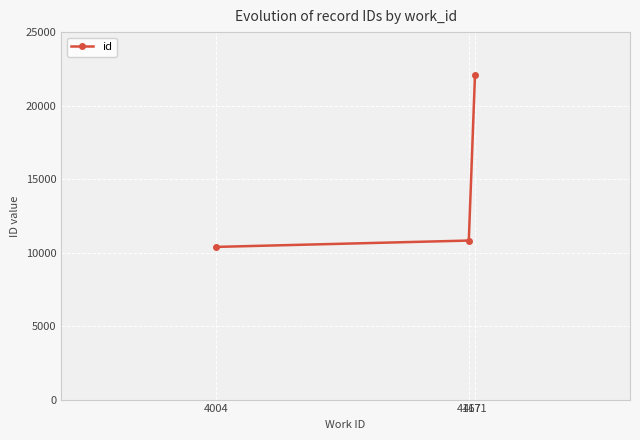

Where is the data nearest to the value 16246?

4167